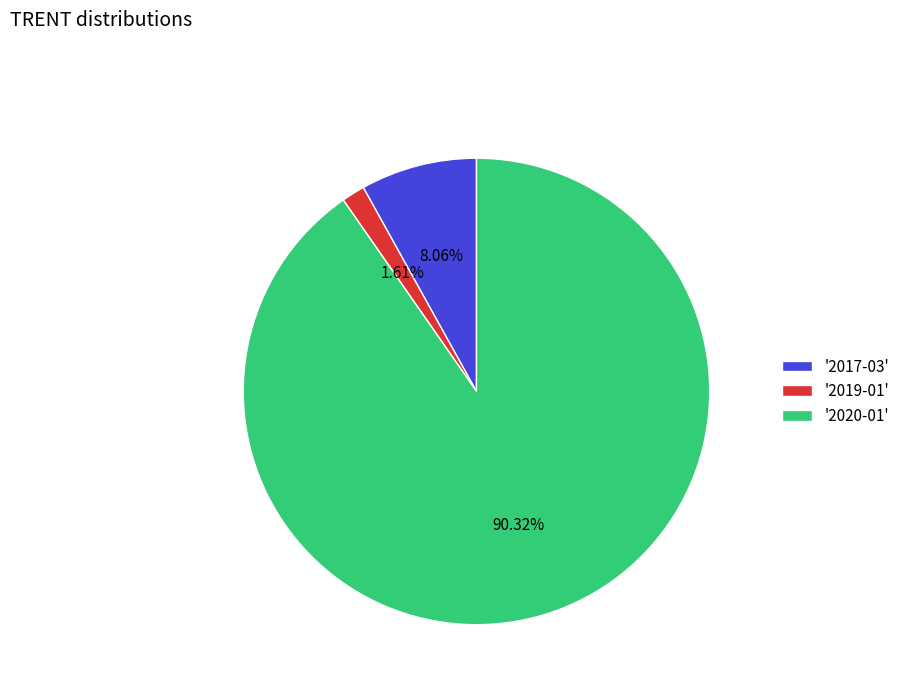

Rank the categories by value from lowest to highest.

'2019-01', '2017-03', '2020-01'